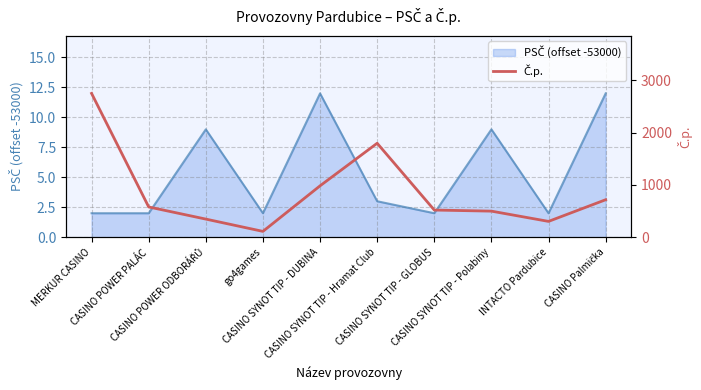

Which label corresponds to the smallest value in the chart?

go4games